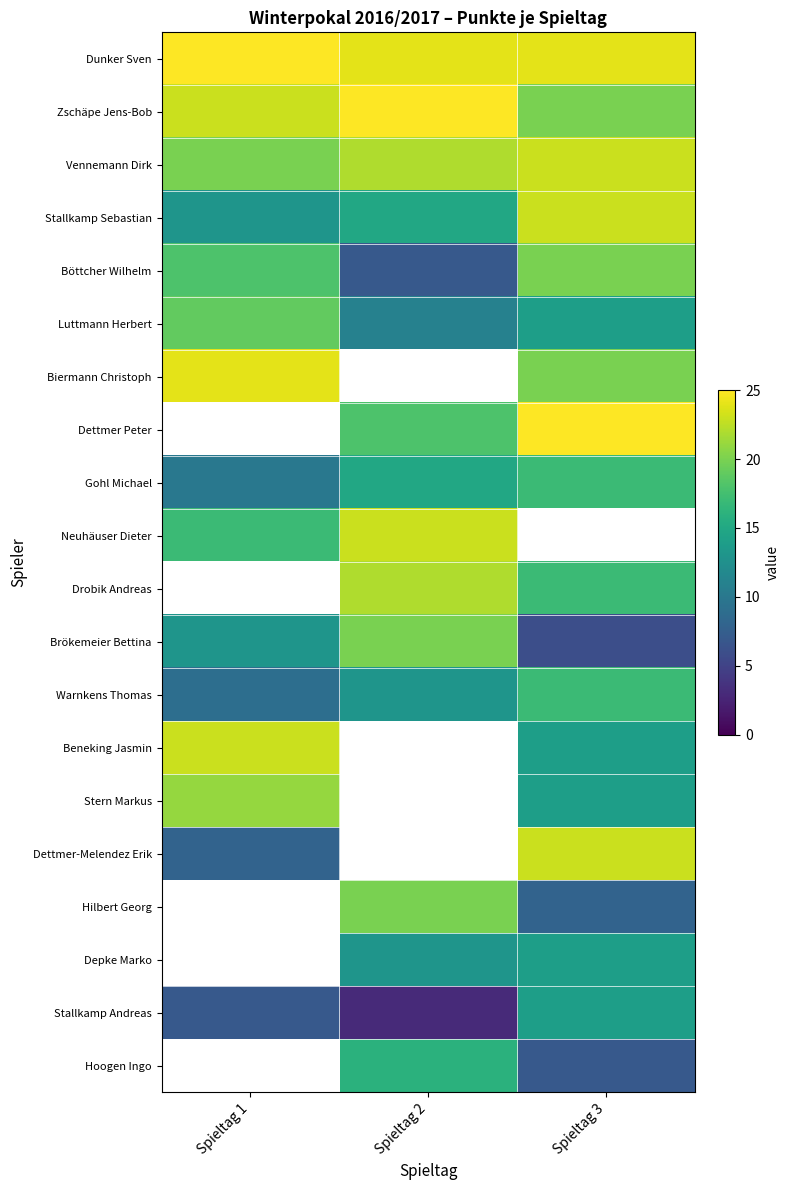

How many series are shown in this chart?

20